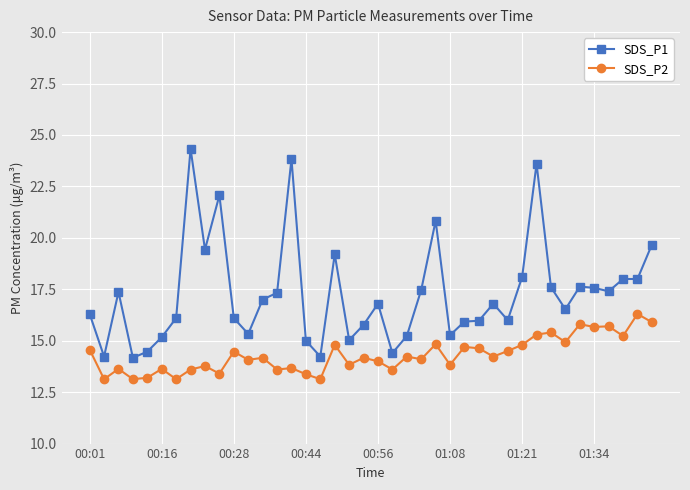

How many distinct data groups are displayed?

2